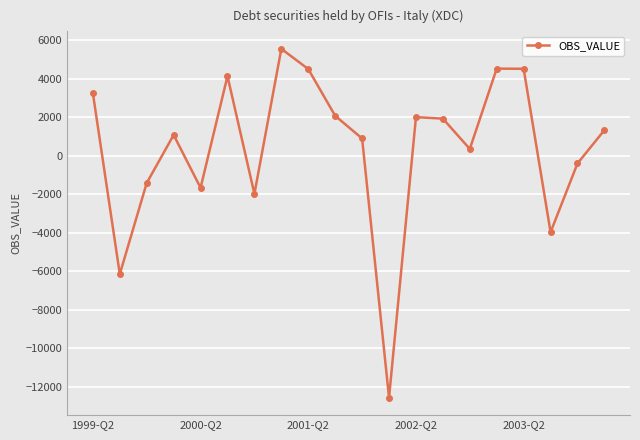

What is the smallest value displayed?

-12565